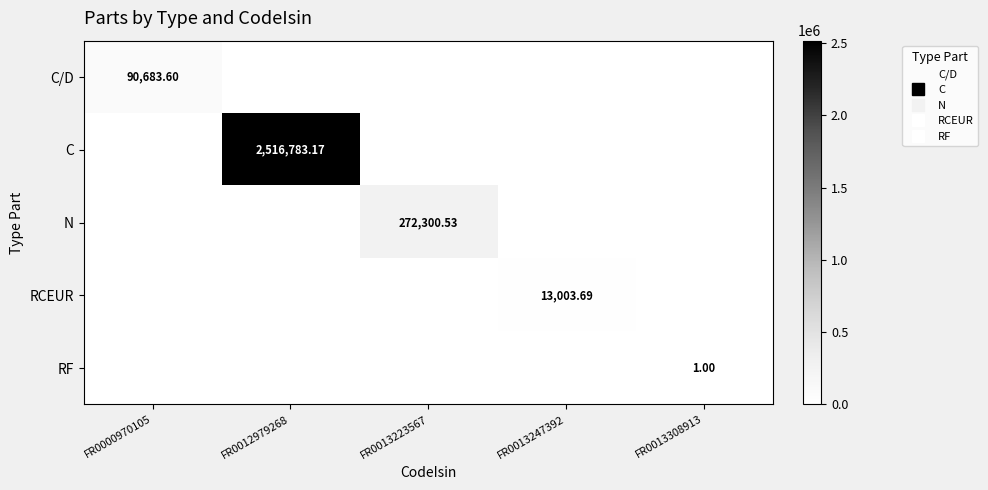

At FR0000970105, list the series in order from largest to smallest.

C/D, C, N, RCEUR, RF